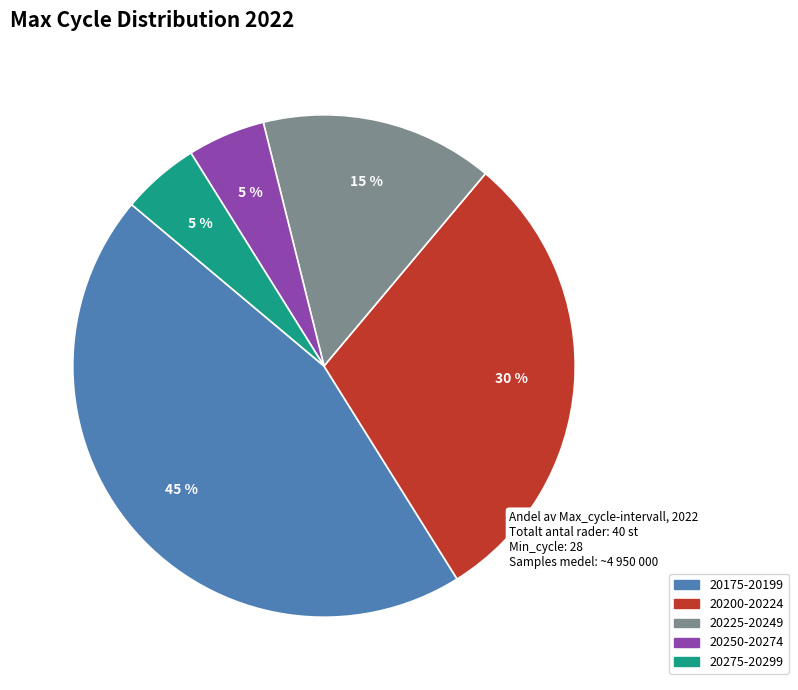

Is it true that 20175-20199 is 45% of the pie?

True